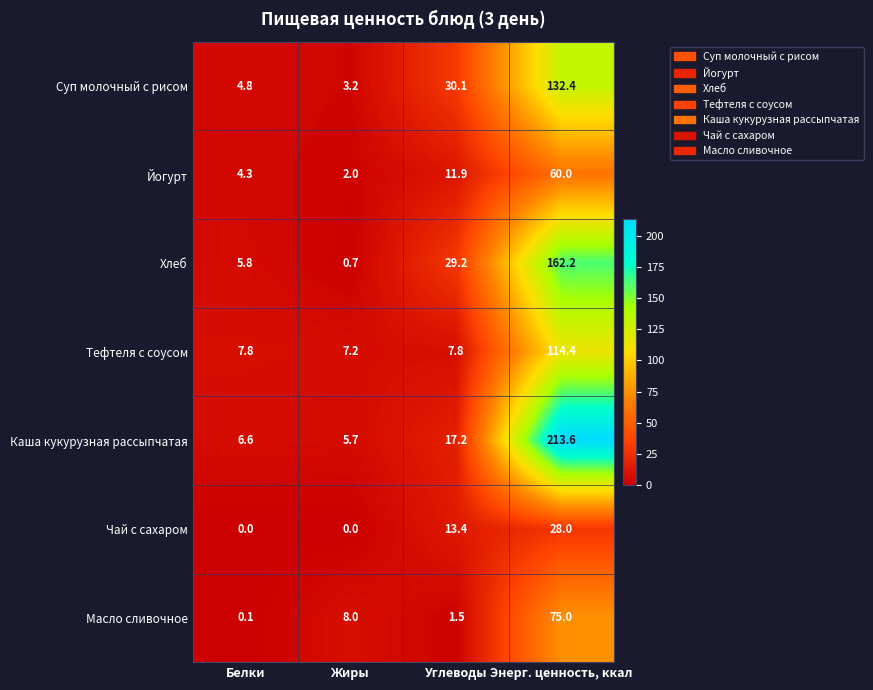

What is the difference between the Суп молочный с рисом values at Углеводы and Белки?

25.3